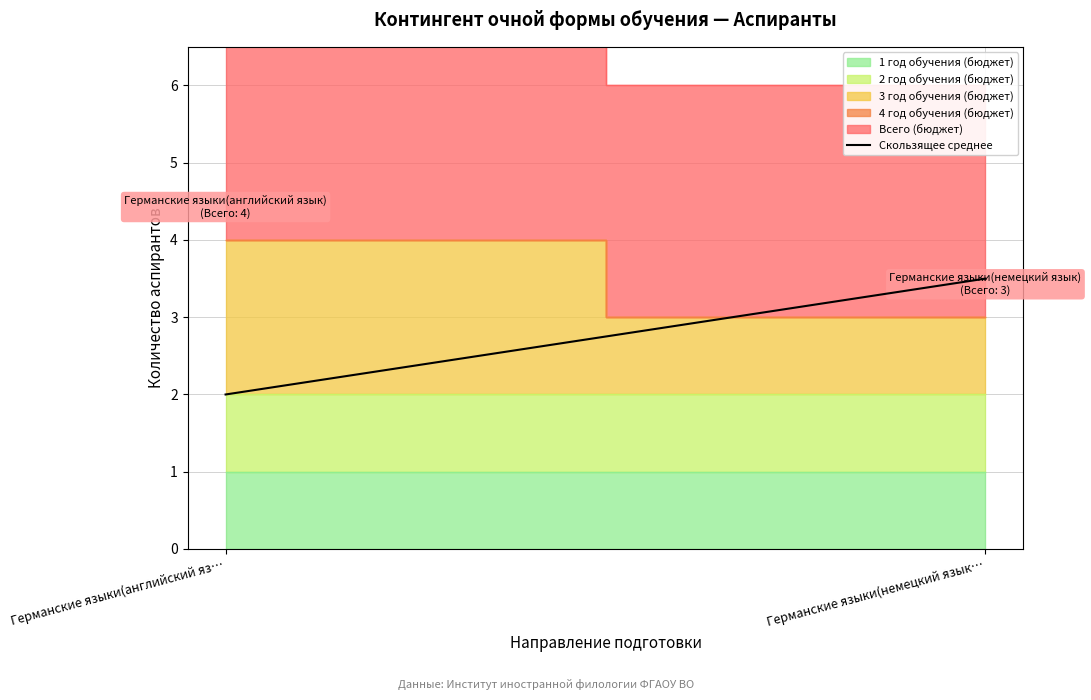

Rank the categories by value from lowest to highest.

Германские языки(английский яз…, Германские языки(немецкий язык…